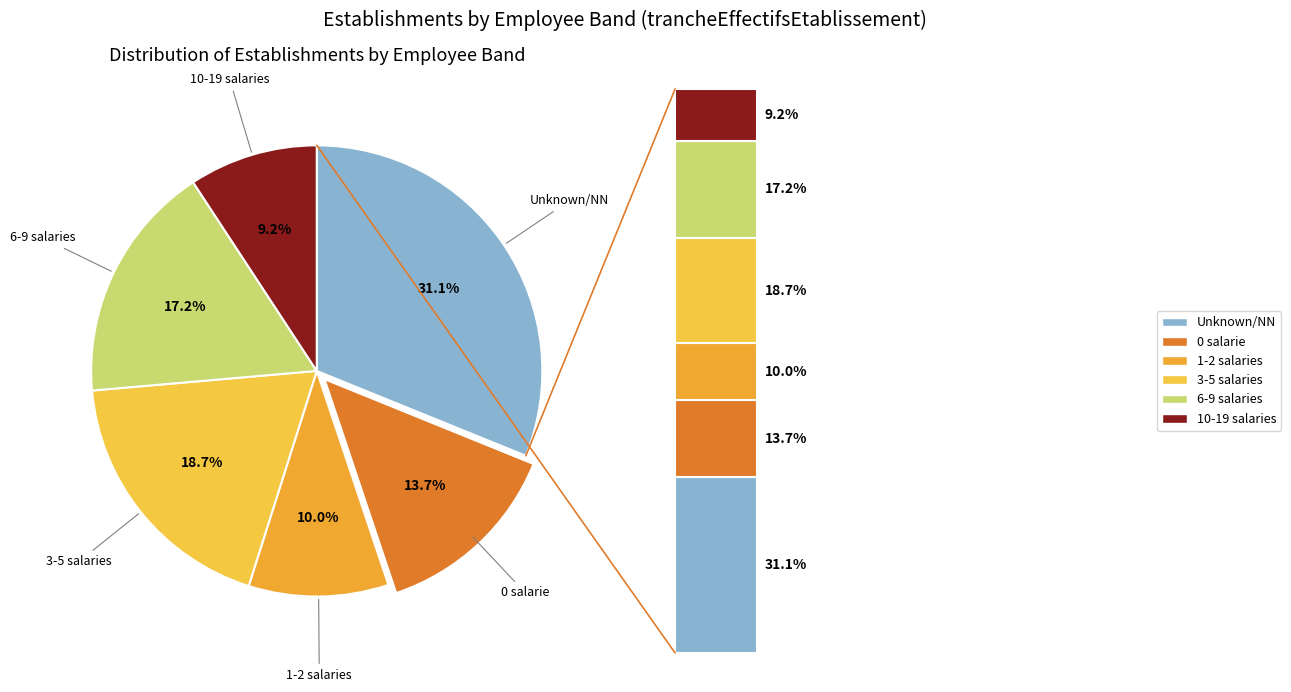

The 03 slice represents 31% of the pie. True or false?

False